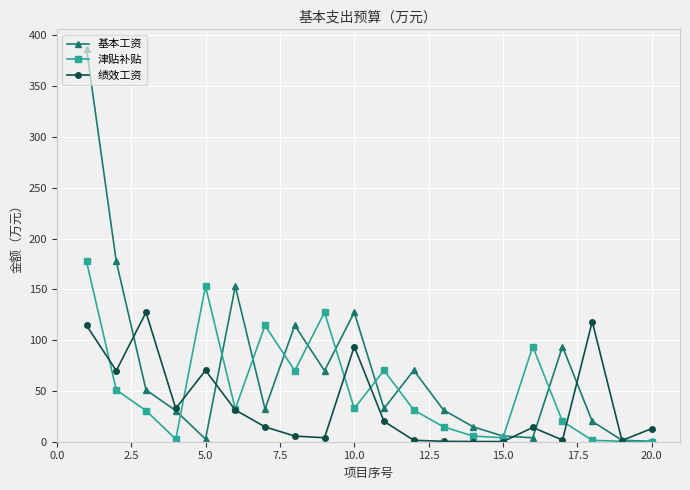

List the series in order of their overall mean, lowest first.

绩效工资, 津贴补贴, 基本工资